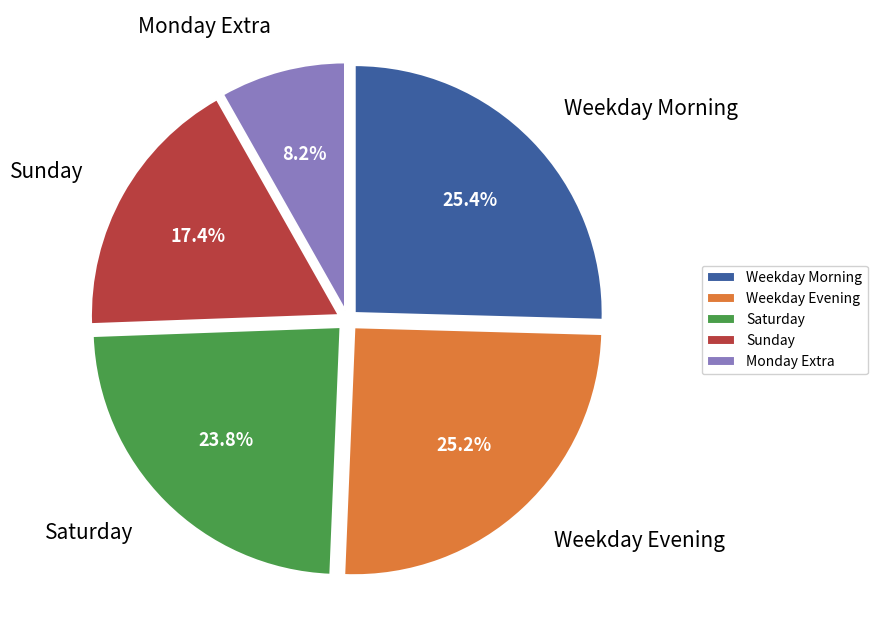

How much of the chart is everything except Weekday Morning?

74.6%